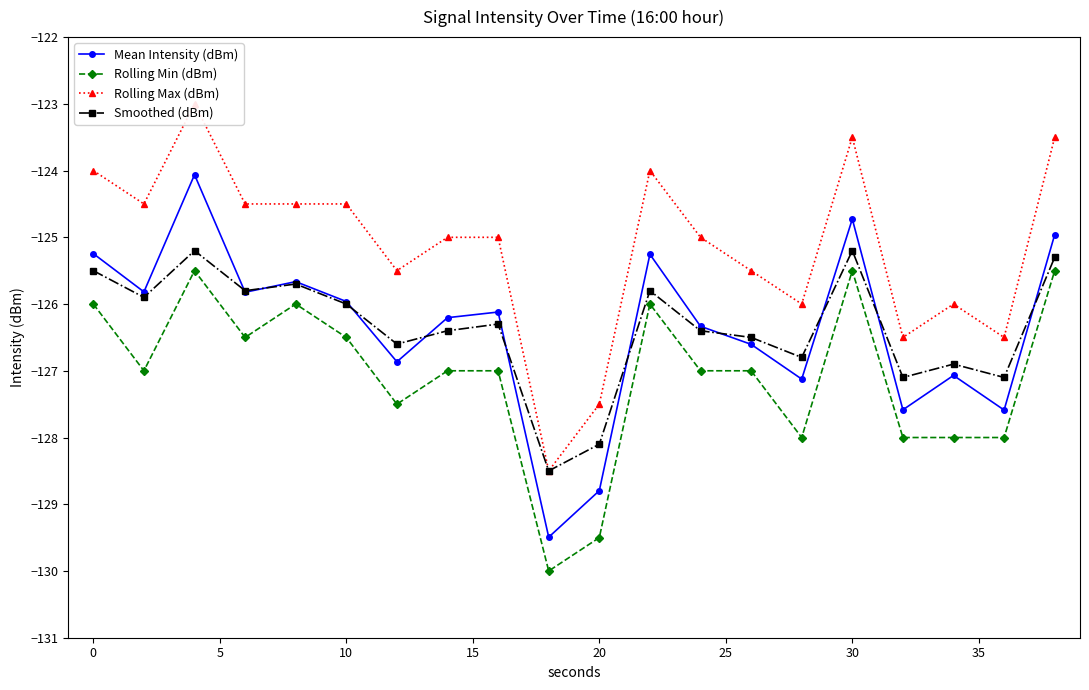

How many interior local peaks does the Mean Intensity (dBm) series have?

6